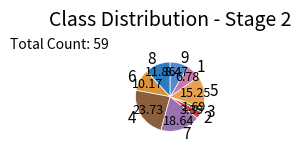

What is the smallest slice in the pie chart?

3